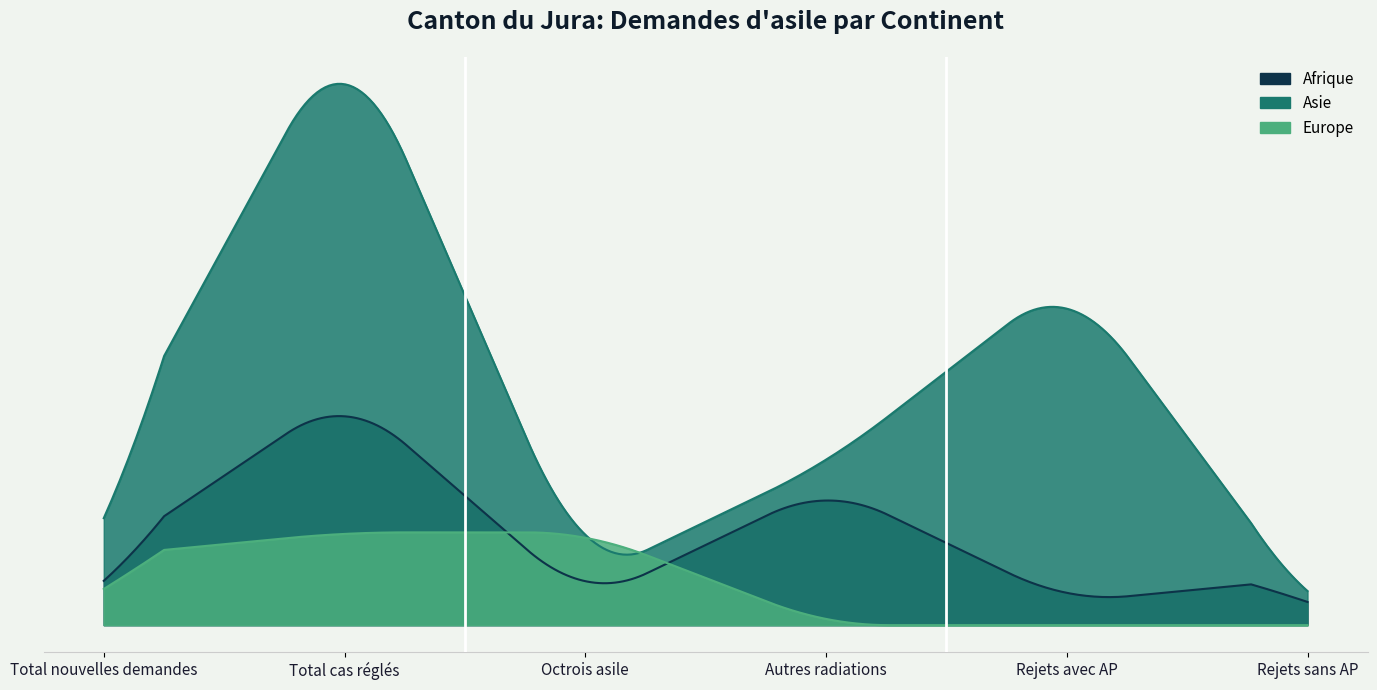

Is it true that Asie equals 2 at Octrois asile?

True